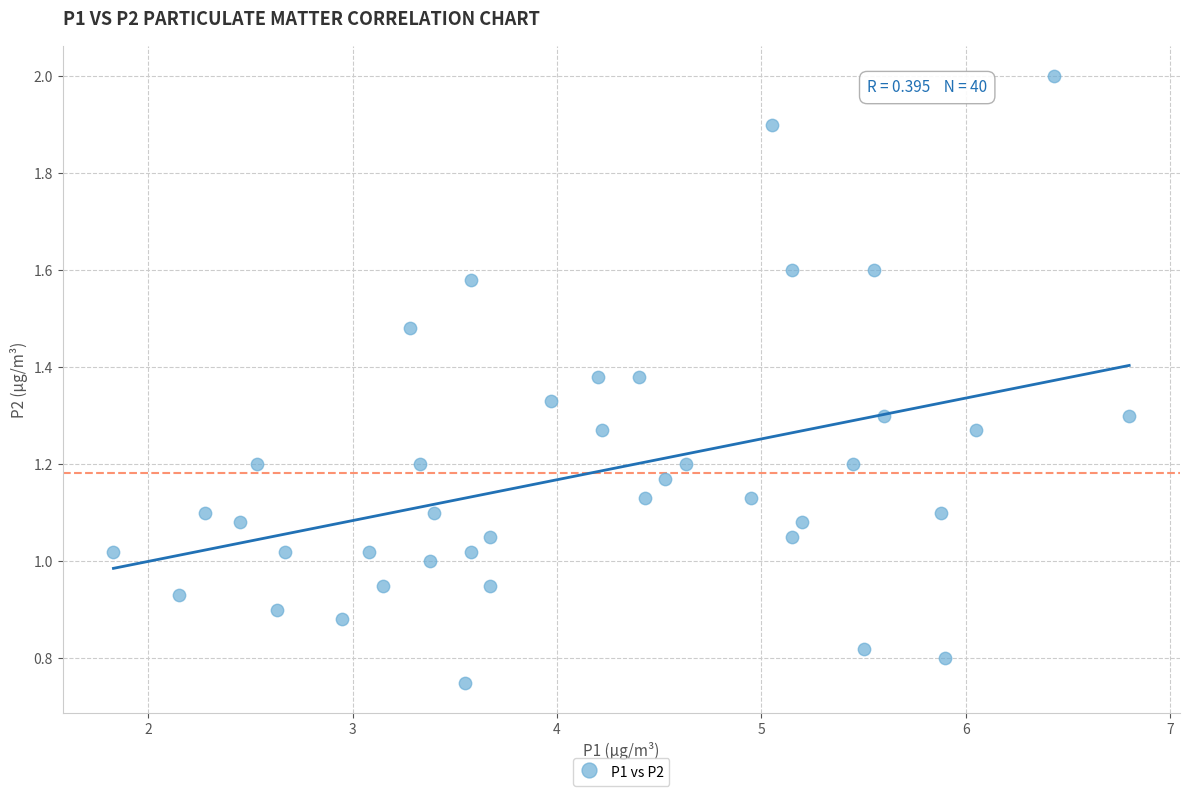

What is the range of X values (max minus min)?

5.0